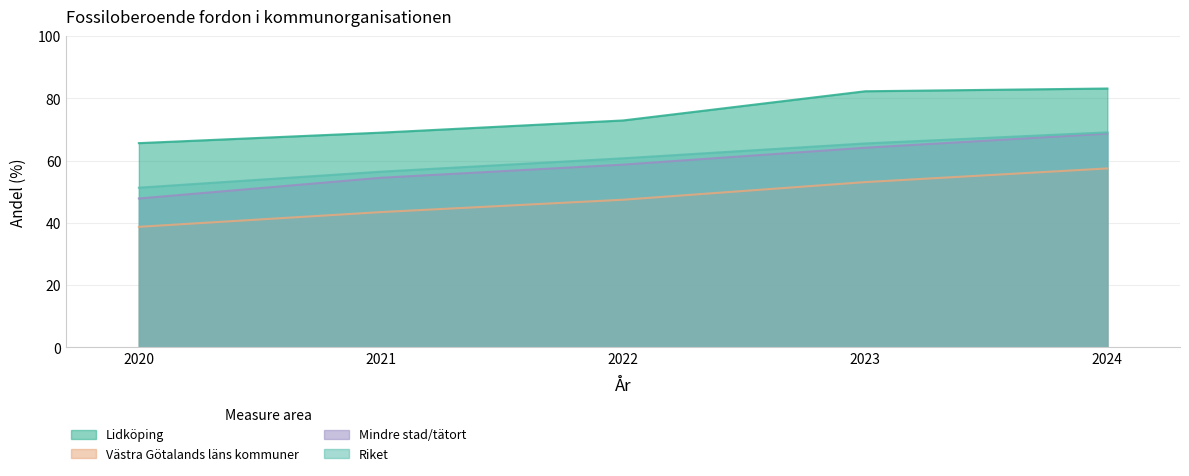

The Västra Götalands läns kommuner series shows 75.4 at 2024. True or false?

False